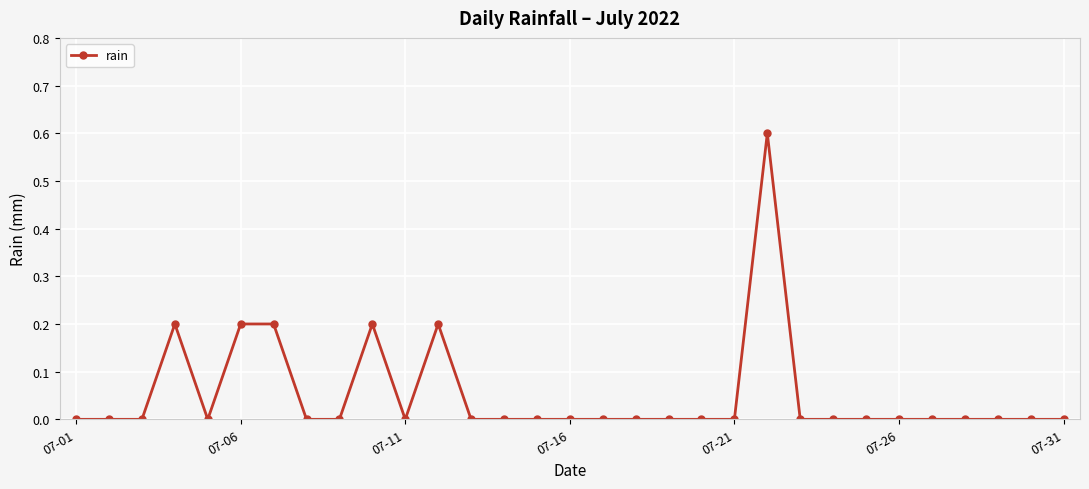

How many values are between 0 and 1?

31